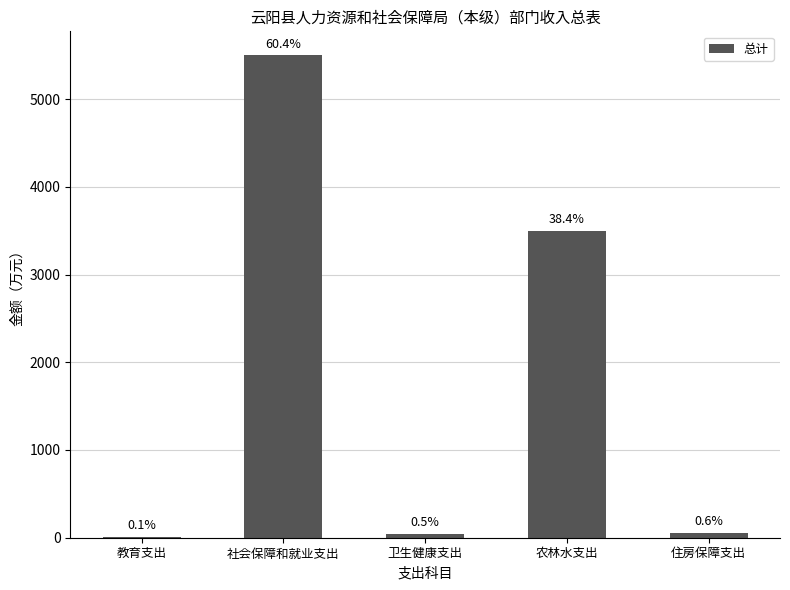

Does the chart contain stacked bars?

No